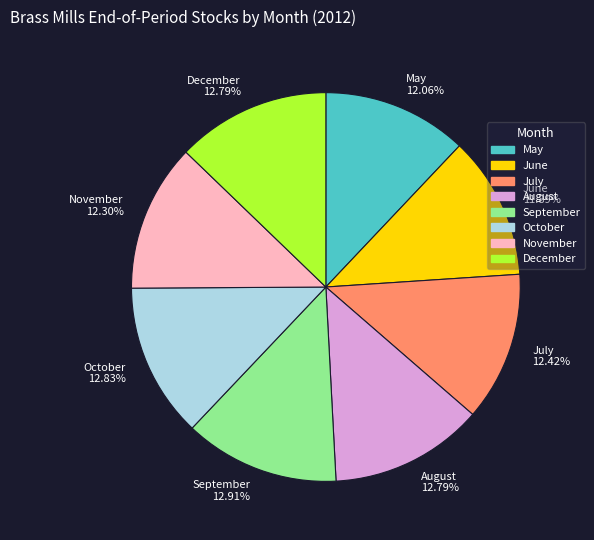

To the nearest percent, what is the combined percentage of September and October?

26%